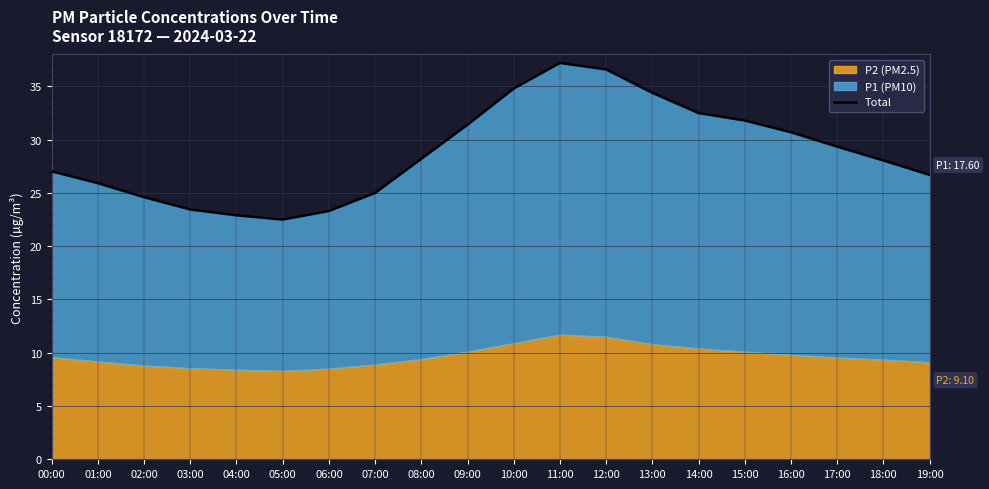

Reading left to right, extract all data points from this chart.

00:00=27.0	01:00=25.9	02:00=24.6	03:00=23.5	04:00=22.9	05:00=22.5	06:00=23.3	07:00=25.0	08:00=28.2	09:00=31.4	10:00=34.8	11:00=37.2	12:00=36.6	13:00=34.4	14:00=32.5	15:00=31.8	16:00=30.7	17:00=29.4	18:00=28.0	19:00=26.7